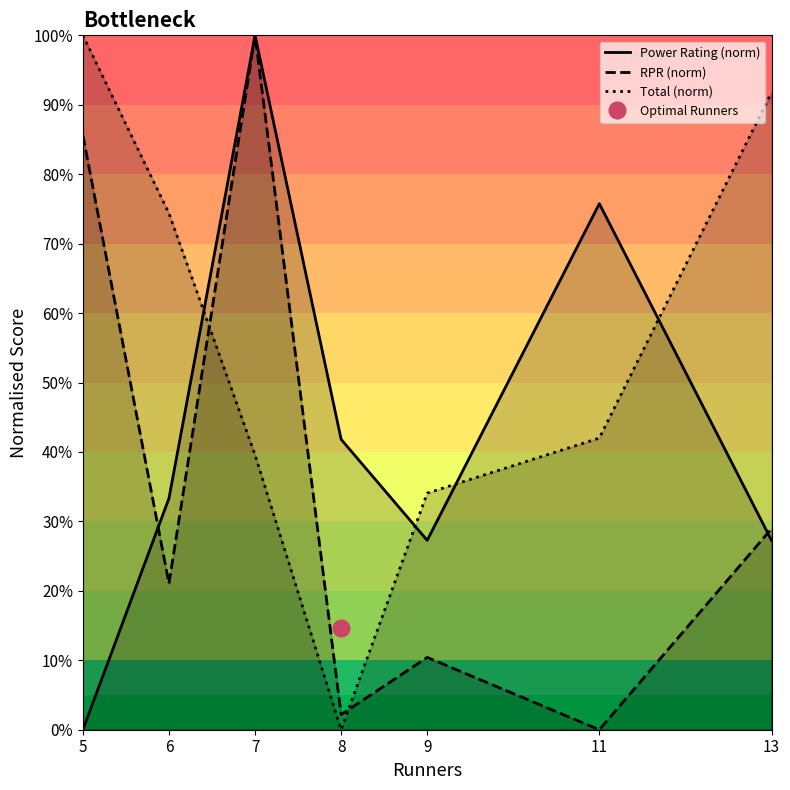

Reading right to left, what are all the values shown in this chart?

Power Rating (norm): 13=27.3	11=75.8	9=27.3	8=41.8	7=100.0	6=33.3	5=0.0
RPR (norm): 13=28.9	11=0.0	9=10.4	8=2.2	7=100.0	6=21.1	5=85.6
Total (norm): 13=91.8	11=42.0	9=34.1	8=0.0	7=39.6	6=74.4	5=100.0